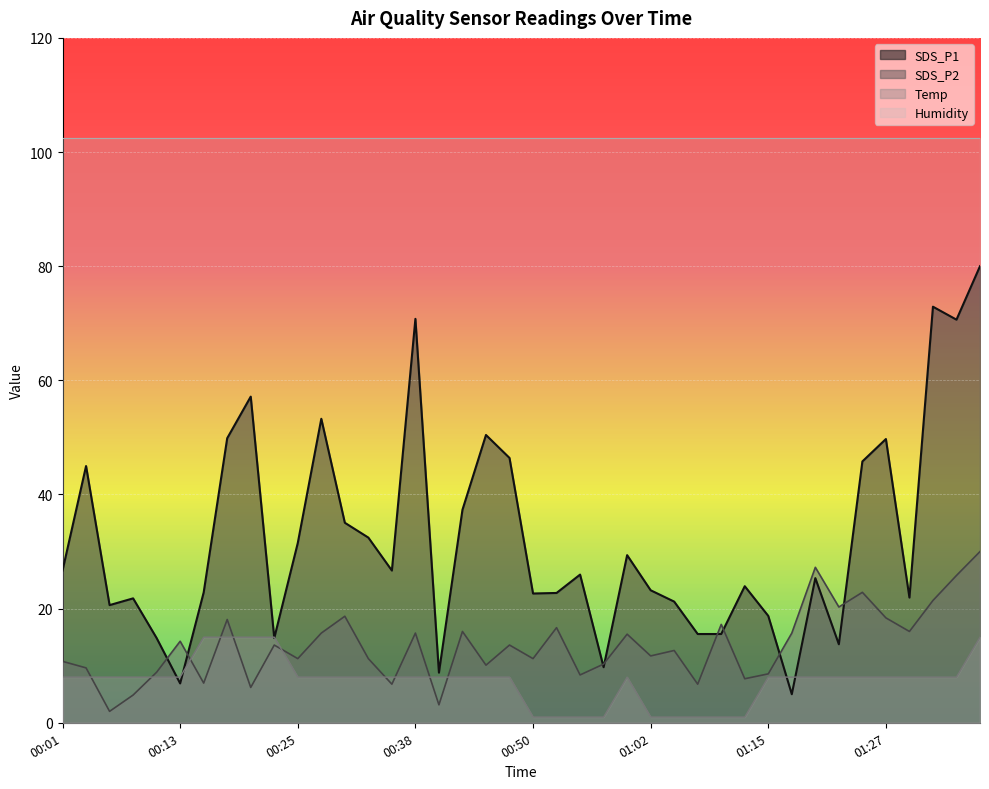

Reading left to right, list all the values displayed in this chart.

SDS_P1: 26.7	45.0	20.6	21.8	14.8	6.9	22.8	49.9	57.1	14.8	31.5	53.3	35.0	32.4	26.7	70.8	8.8	37.3	50.4	46.4	22.6	22.7	26.0	9.7	29.4	23.2	21.2	15.6	15.6	23.9	18.7	5.0	25.3	13.8	45.8	49.7	21.9	72.9	70.6	80.0
SDS_P2: 10.8	9.6	2.0	4.9	8.9	14.3	7.0	18.1	6.2	13.6	11.2	15.7	18.7	11.2	6.8	15.7	3.1	16.0	10.1	13.6	11.2	16.7	8.4	10.3	15.5	11.7	12.7	6.8	17.2	7.7	8.6	15.7	27.2	20.3	22.9	18.4	16.0	21.4	25.8	30.0
Temp: 8.0	8.0	8.0	8.0	8.0	8.0	15.0	15.0	15.0	15.0	8.0	8.0	8.0	8.0	8.0	8.0	8.0	8.0	8.0	8.0	1.0	1.0	1.0	1.0	8.0	1.0	1.0	1.0	1.0	1.0	8.0	8.0	8.0	8.0	8.0	8.0	8.0	8.0	8.0	15.0